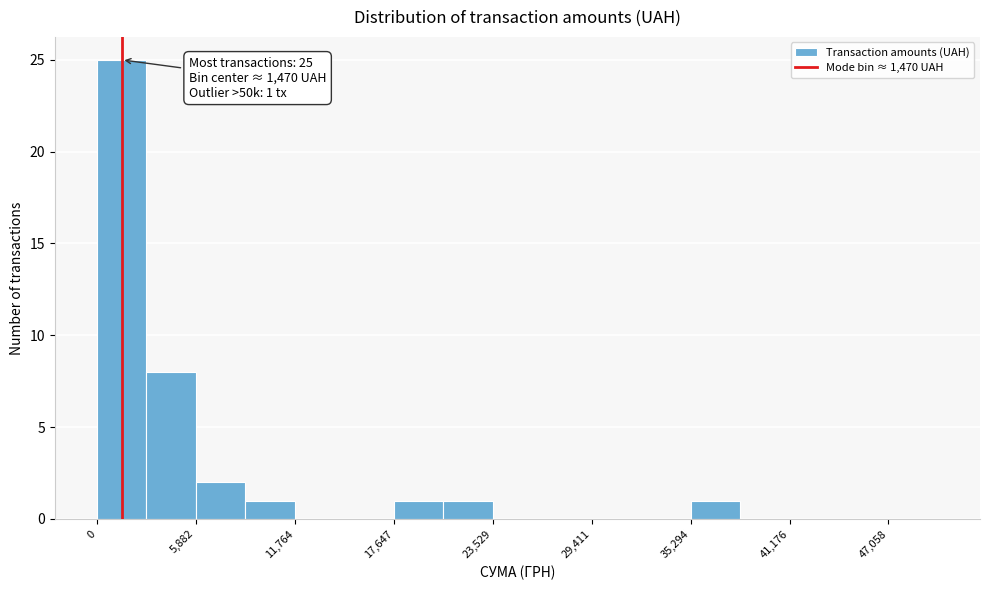

Read against the x-axis, roughly where is the centre of the tallest bar?

1000